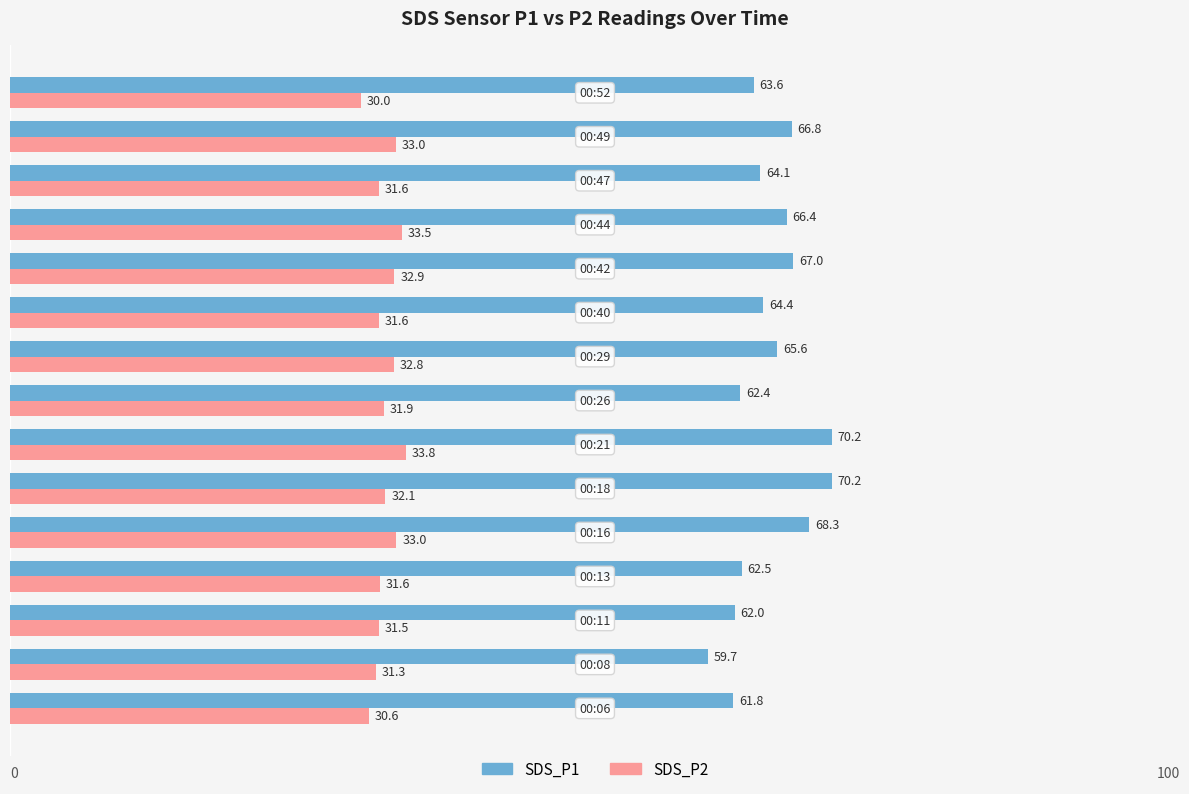

How many series are shown in this chart?

2